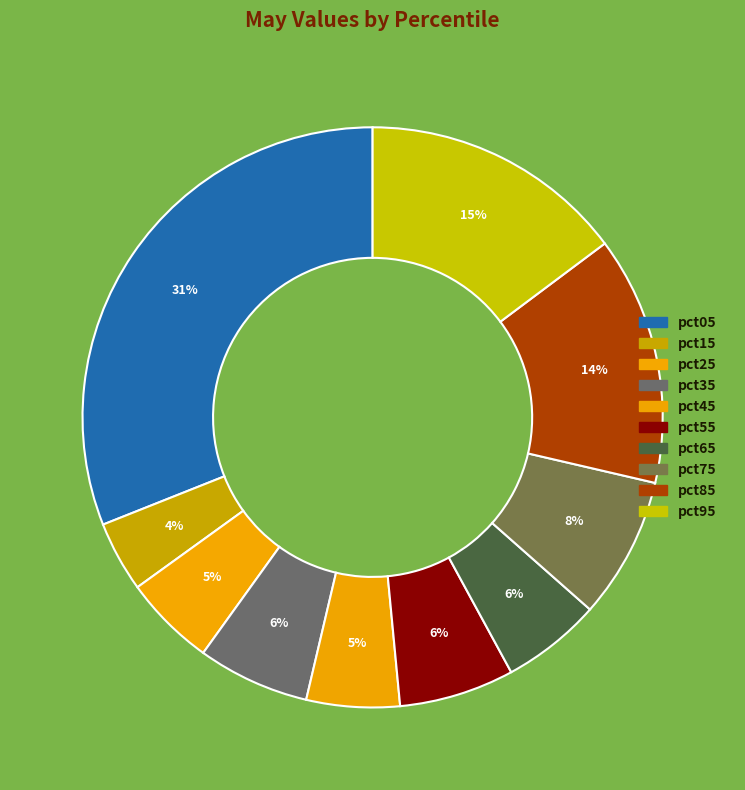

To the nearest percent, what is the difference between the pct65 and pct15 slice percentages?

2%